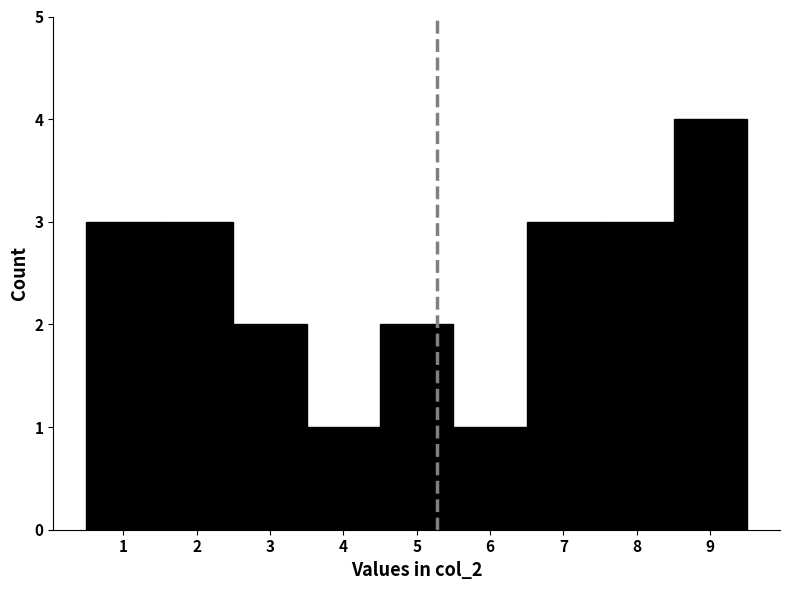

How tall is the bar that spans 8.5 to 9.5 on the x-axis? The values are not printed on the chart, so give them approximately, as read against the axis.

4